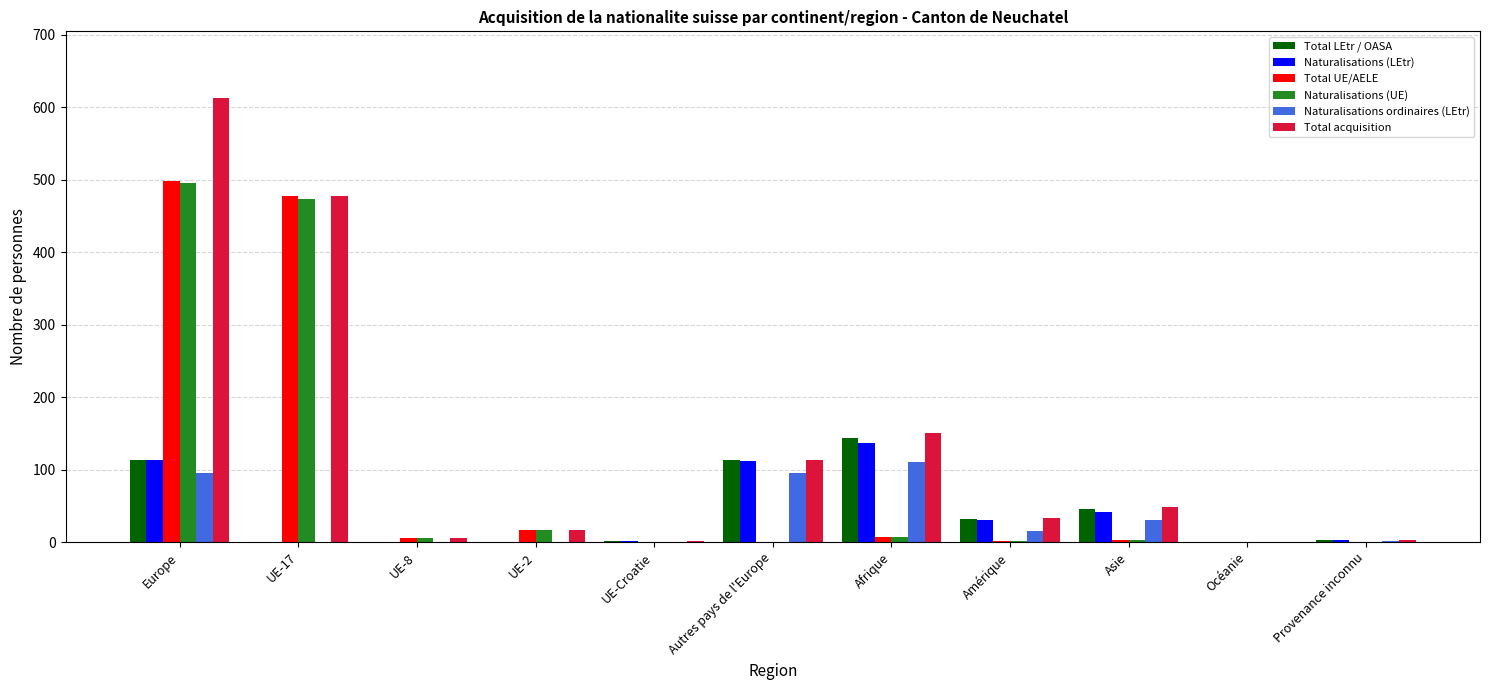

Which series has the largest total across all categories?

Total acquisition